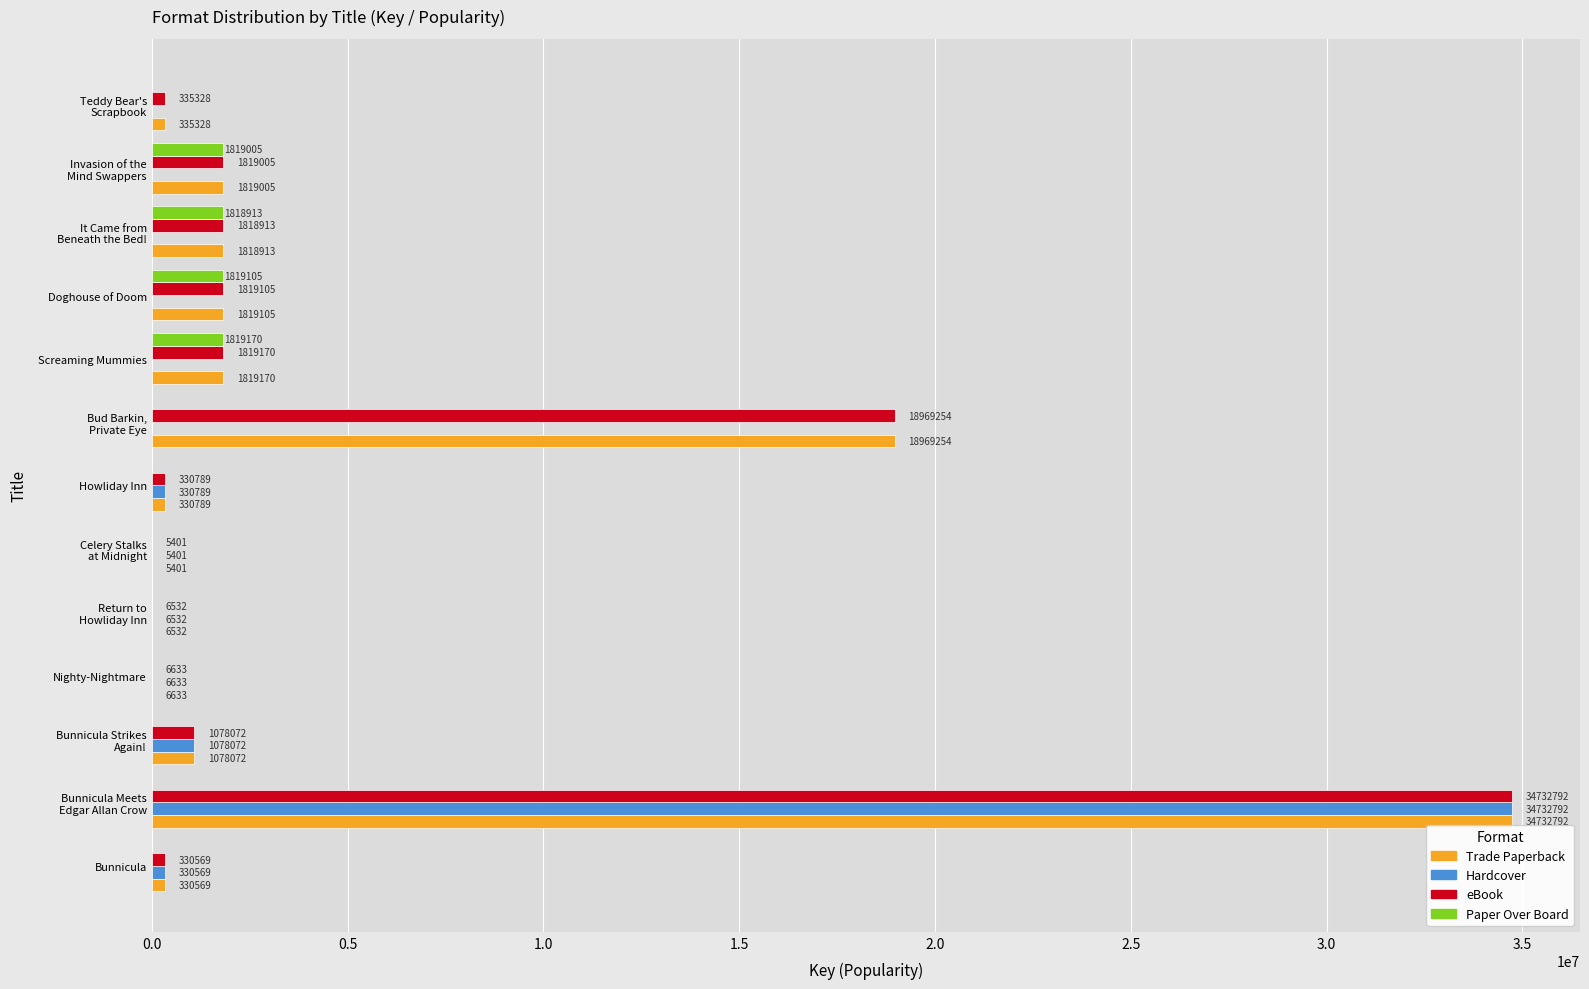

What is the sum of all Hardcover values?

36490788